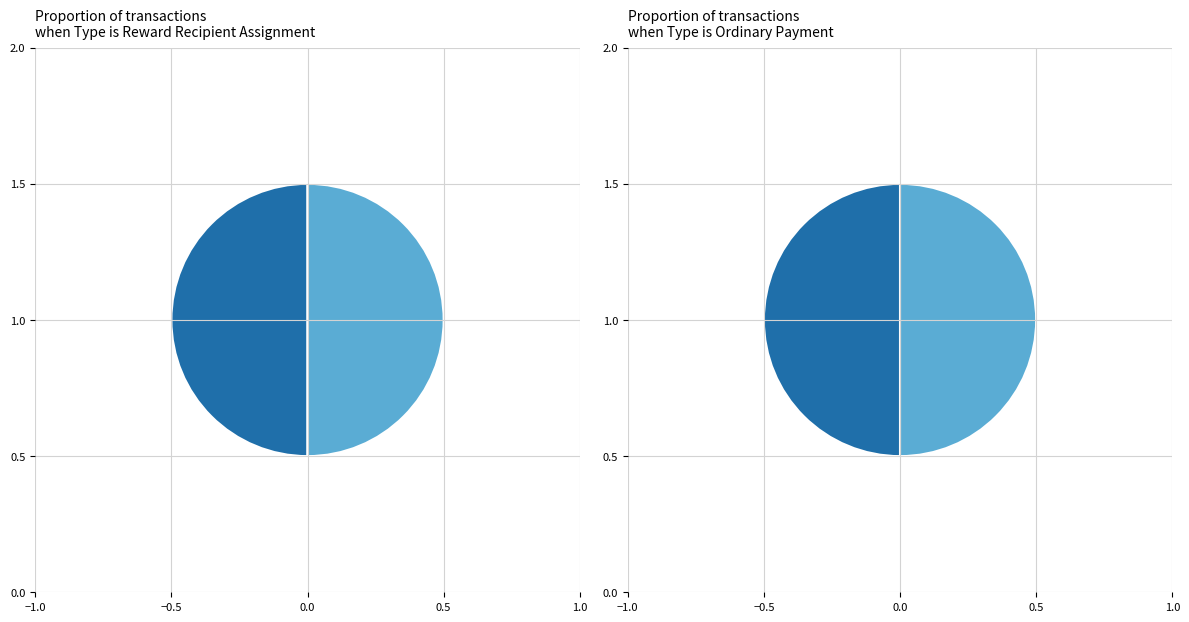

True or false: 368415 accounts for 52% of the total.

False